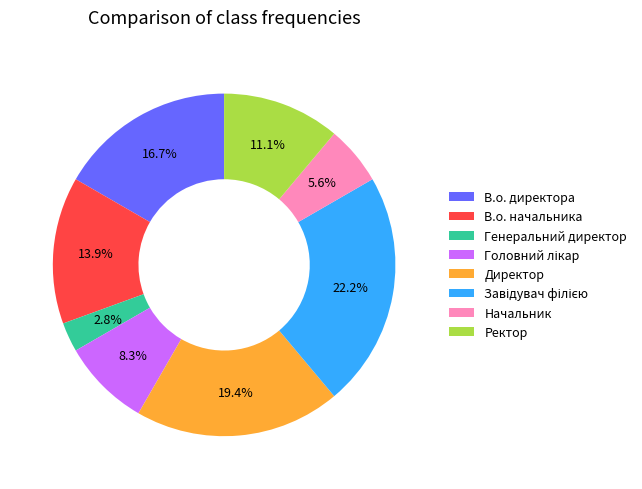

What is the ratio of the value at В.о. директора to the value at В.о. начальника?

1.2